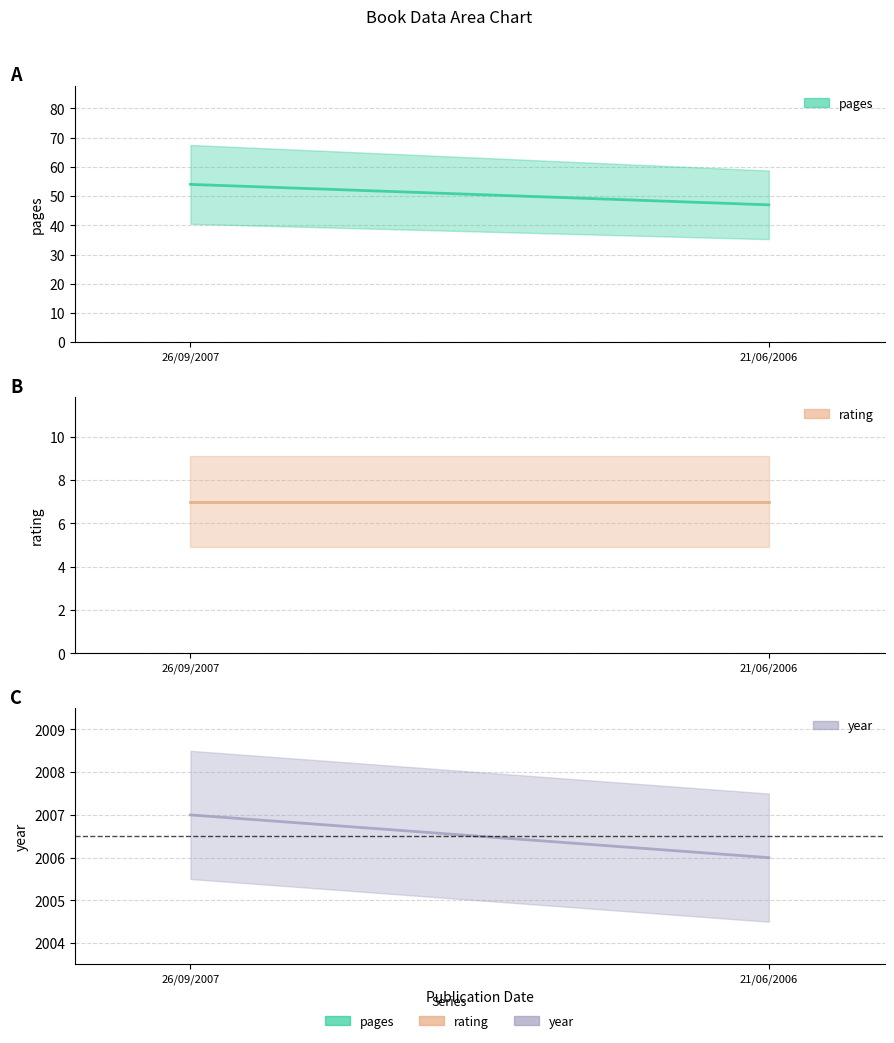

What is the average value of the year series?

2006